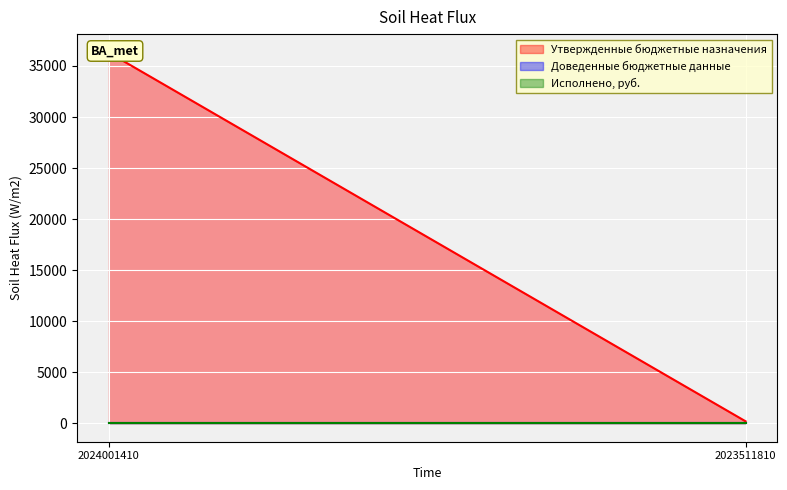

What value does the Утвержденные бюджетные назначения series have at 2023511810, to the nearest 50?

200